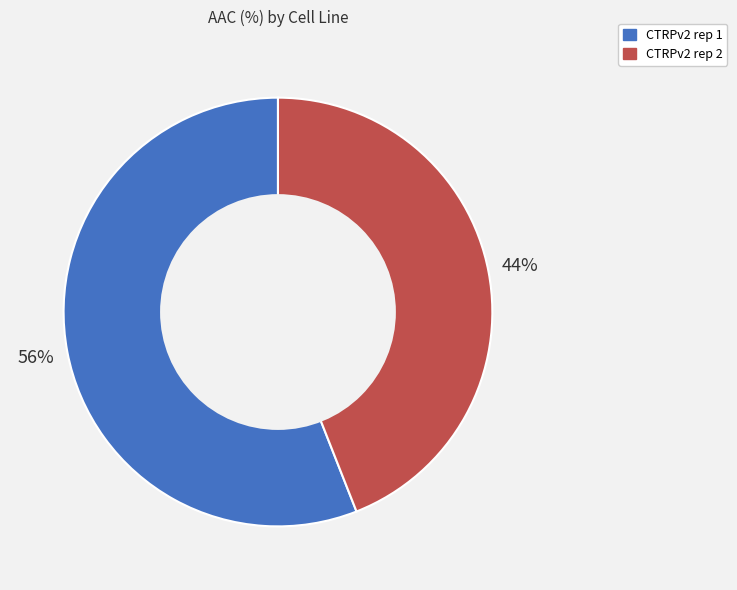

To the nearest percent, what is the average slice percentage?

50%